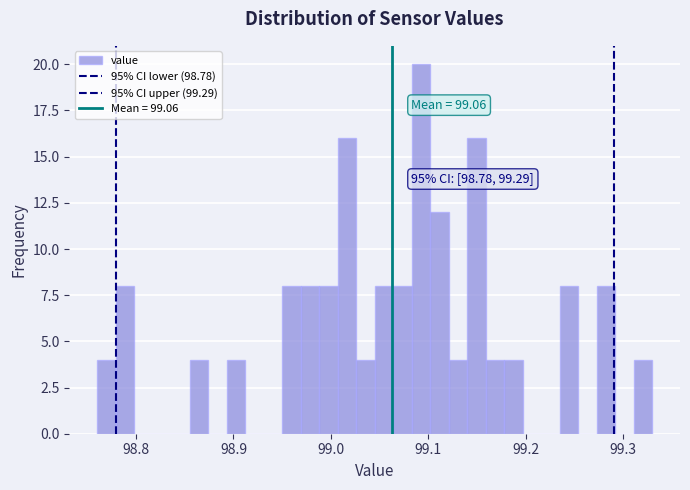

Read against the x-axis, roughly where is the centre of the tallest bar?

99.09